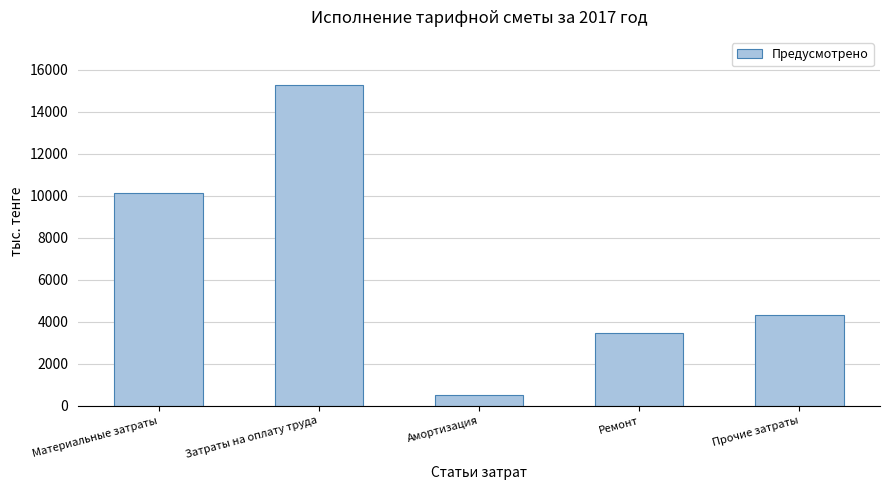

Reading left to right, extract all data points from this chart.

10129.6	15274.2	525.2	3453.9	4329.8